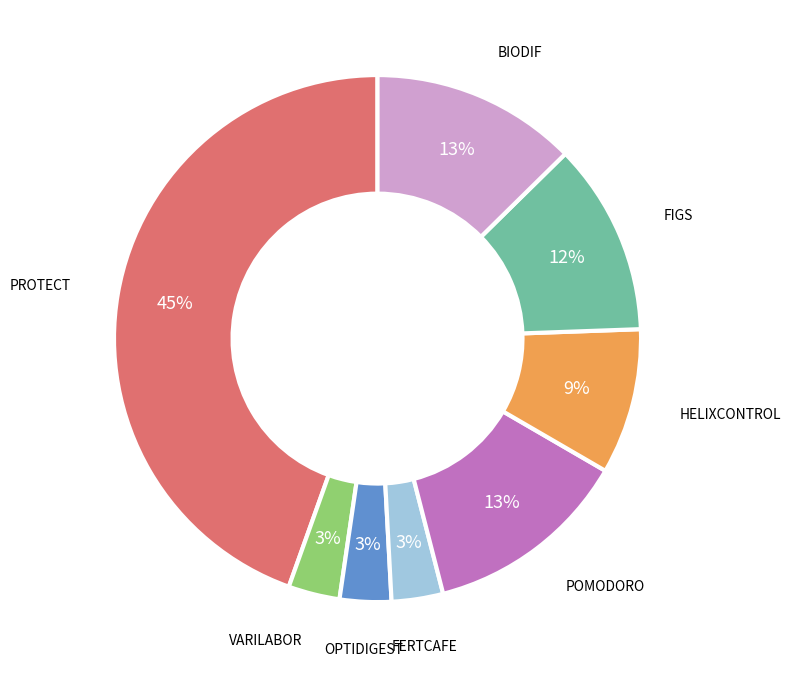

To the nearest percent, what is the average slice percentage?

12%